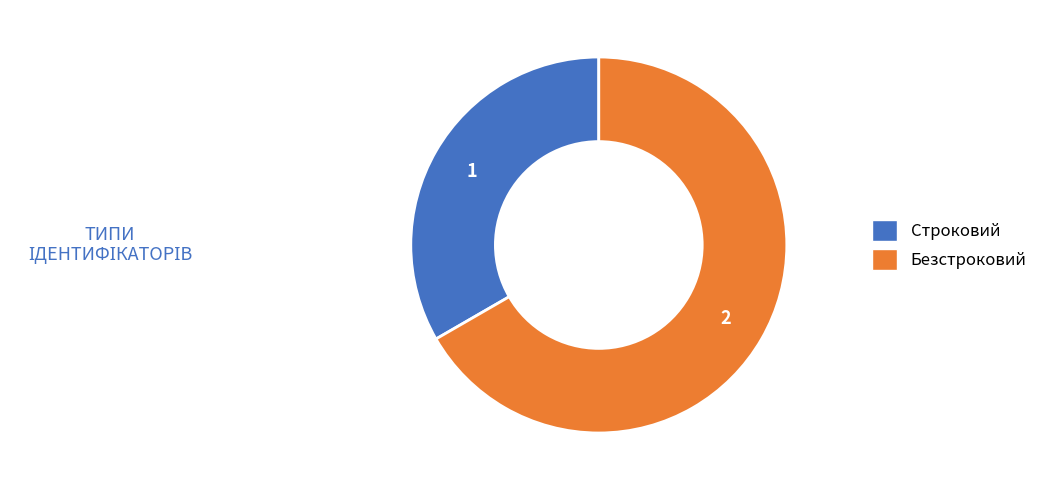

Is the sum of Безстроковий and Строковий greater than half?

Yes